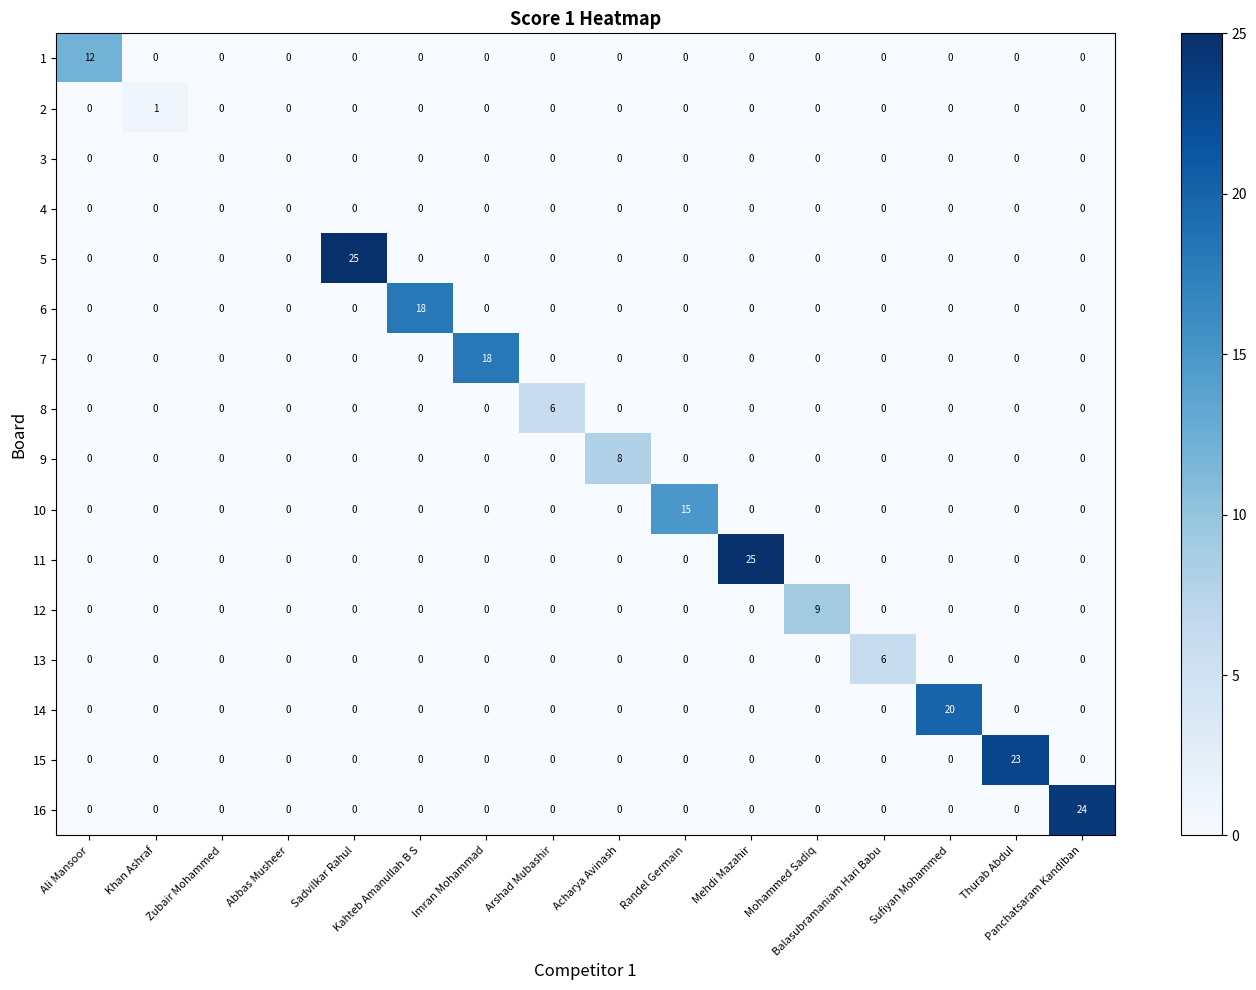

How many categories are shown in the chart?

16